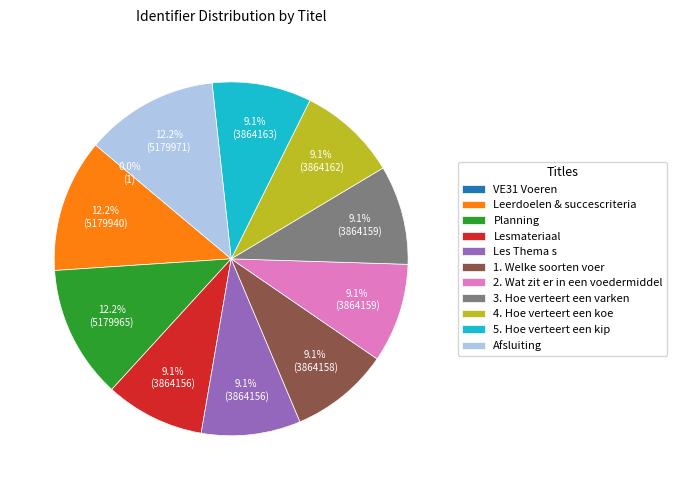

What percentage is the Afsluiting slice, to the nearest percent?

12%